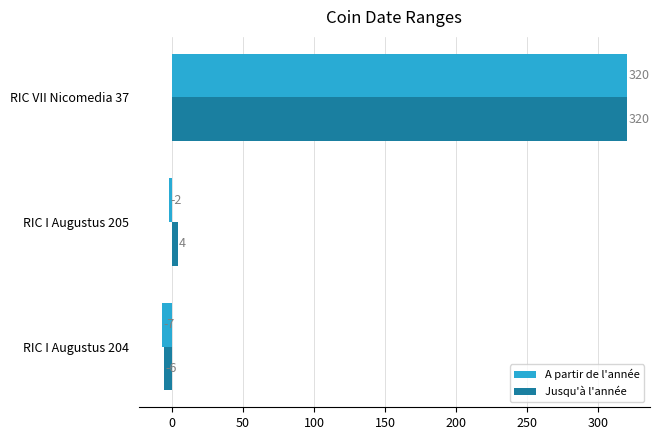

What value does the Jusqu'à l'année series have at RIC I Augustus 205?

4